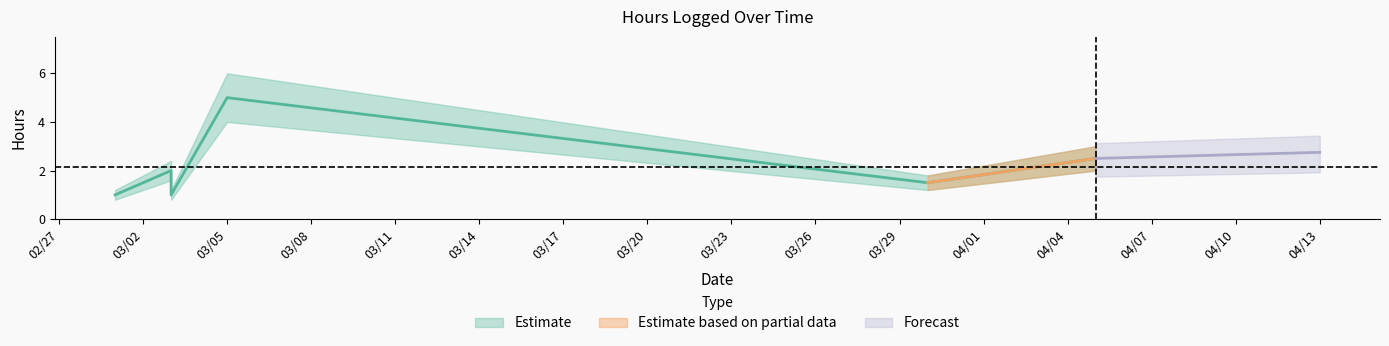

True or false: there are more than 2 points higher than both neighbors.

False